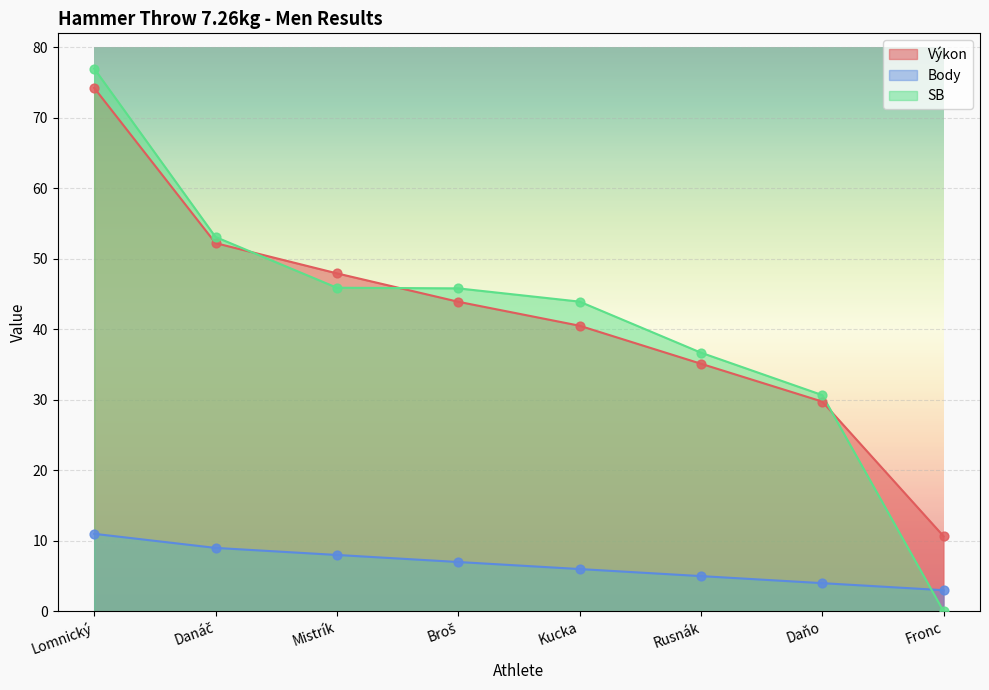

Is the value of Výkon at Mistrík greater than the value of SB at Fronc?

Yes